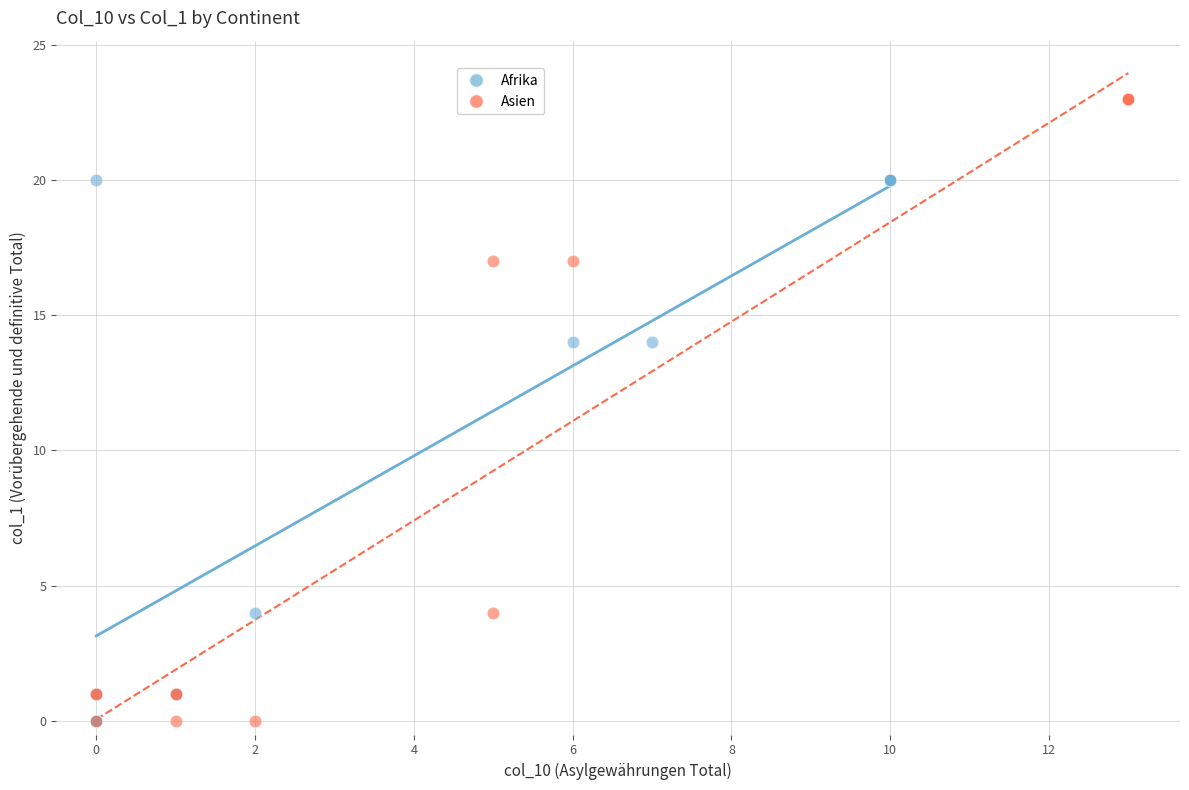

What are all the series names shown in the legend?

Afrika, Asien